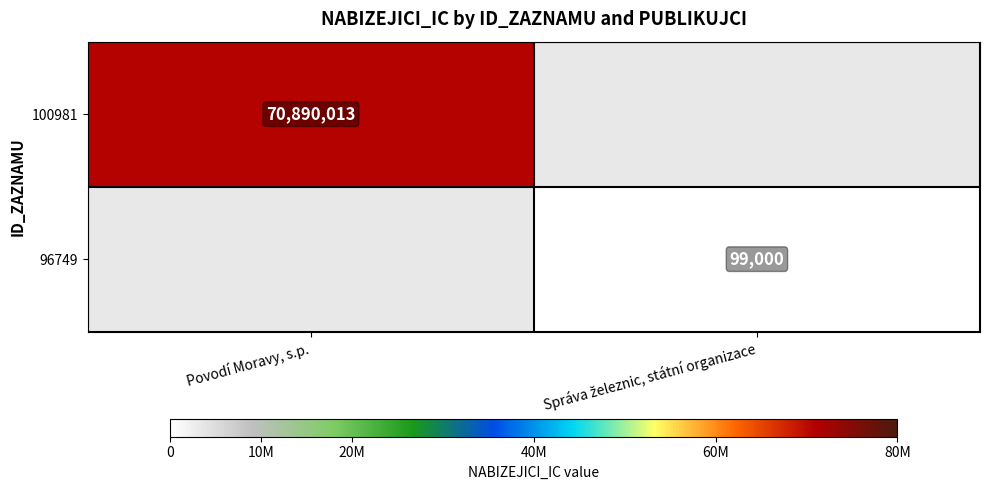

The value of 100981 at Povodí Moravy, s.p. is 47669855. True or false?

False